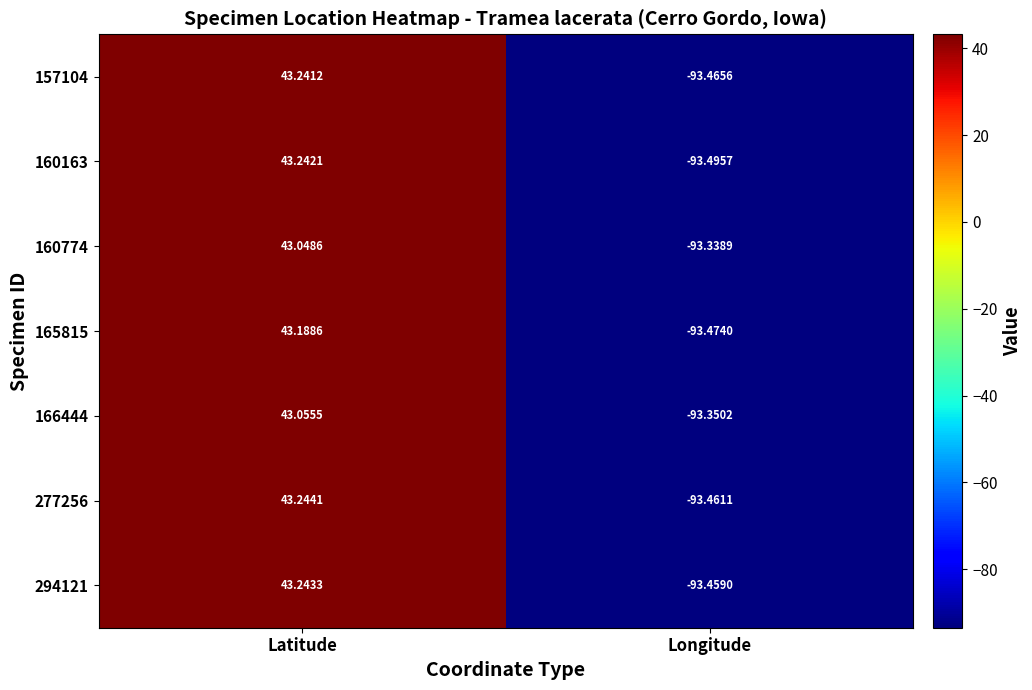

Is the value of 166444 at Latitude greater than the value of 165815 at Latitude?

No